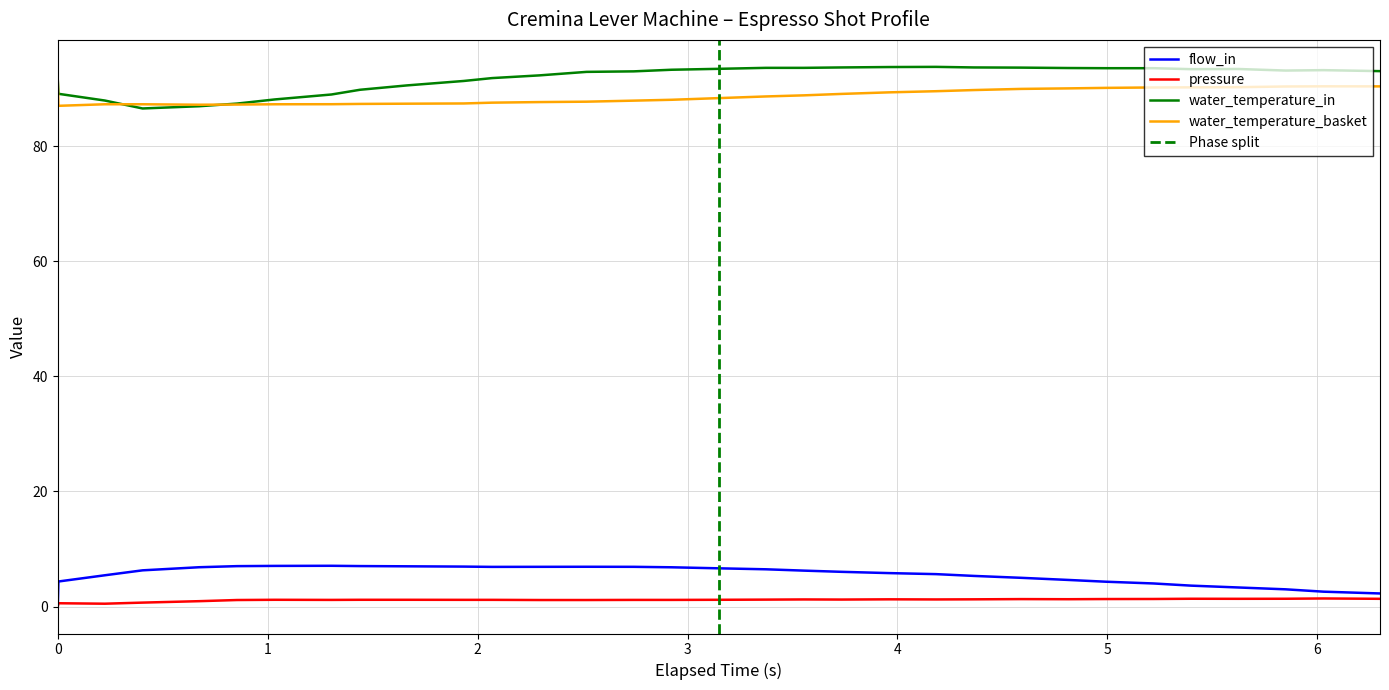

True or false: water_temperature_in and pressure cross at least once.

False